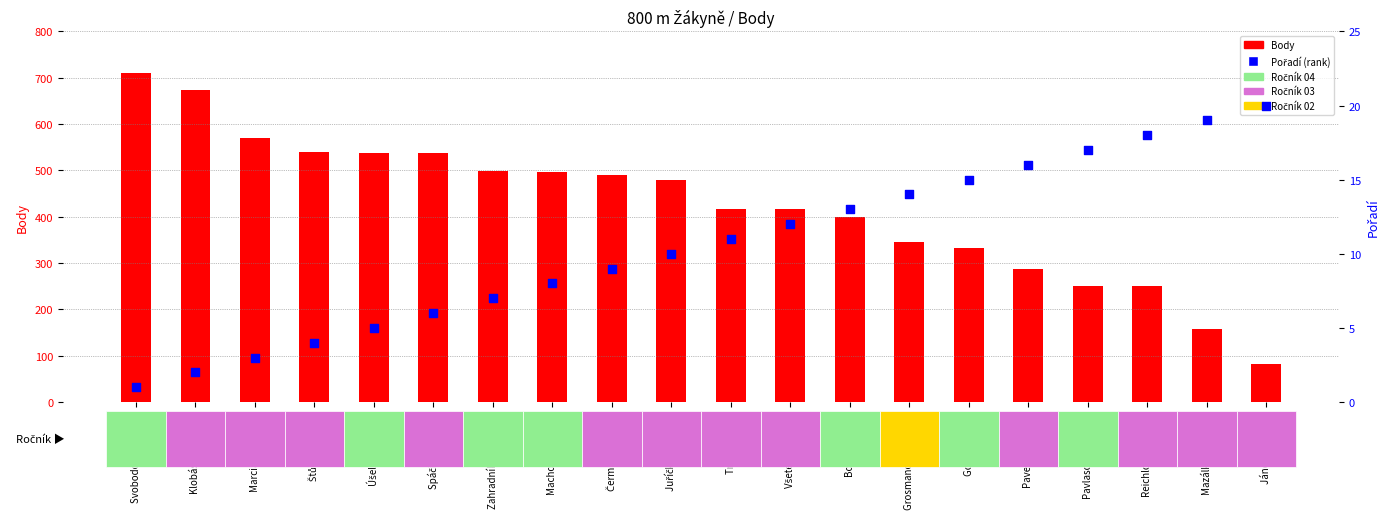

What is the total value across all series at Čermáková Lucie?

500